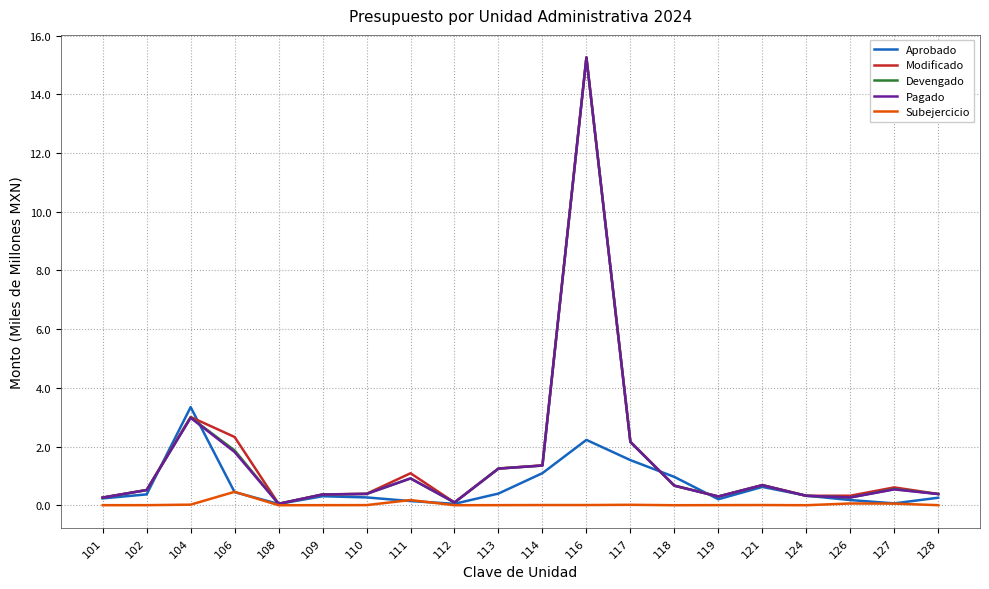

The Subejercicio series shows 0.0 at 113. True or false?

True